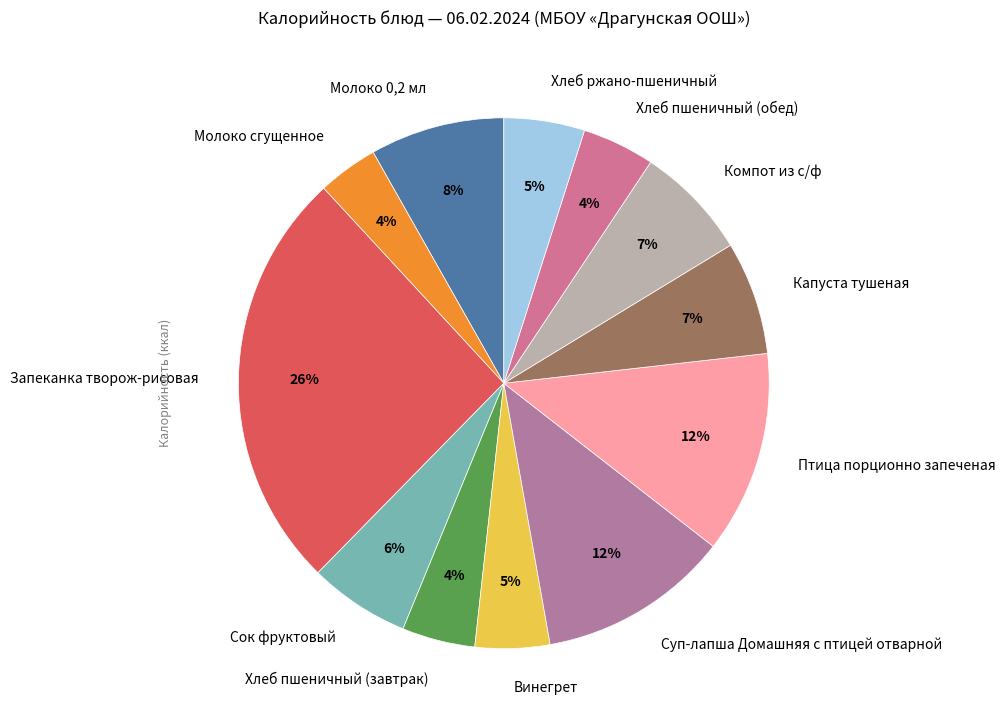

Is it true that Суп-лапша Домашняя с птицей отварной is 20% of the pie?

False